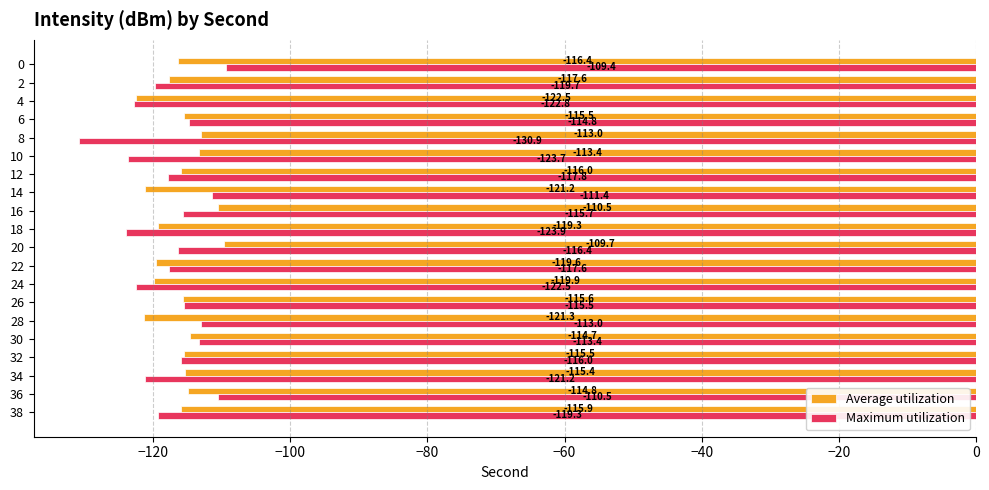

List the labels in order of Maximum utilization value, smallest first.

8, 18, 10, 4, 24, 34, 2, 38, 12, 22, 20, 32, 16, 26, 6, 30, 28, 14, 36, 0